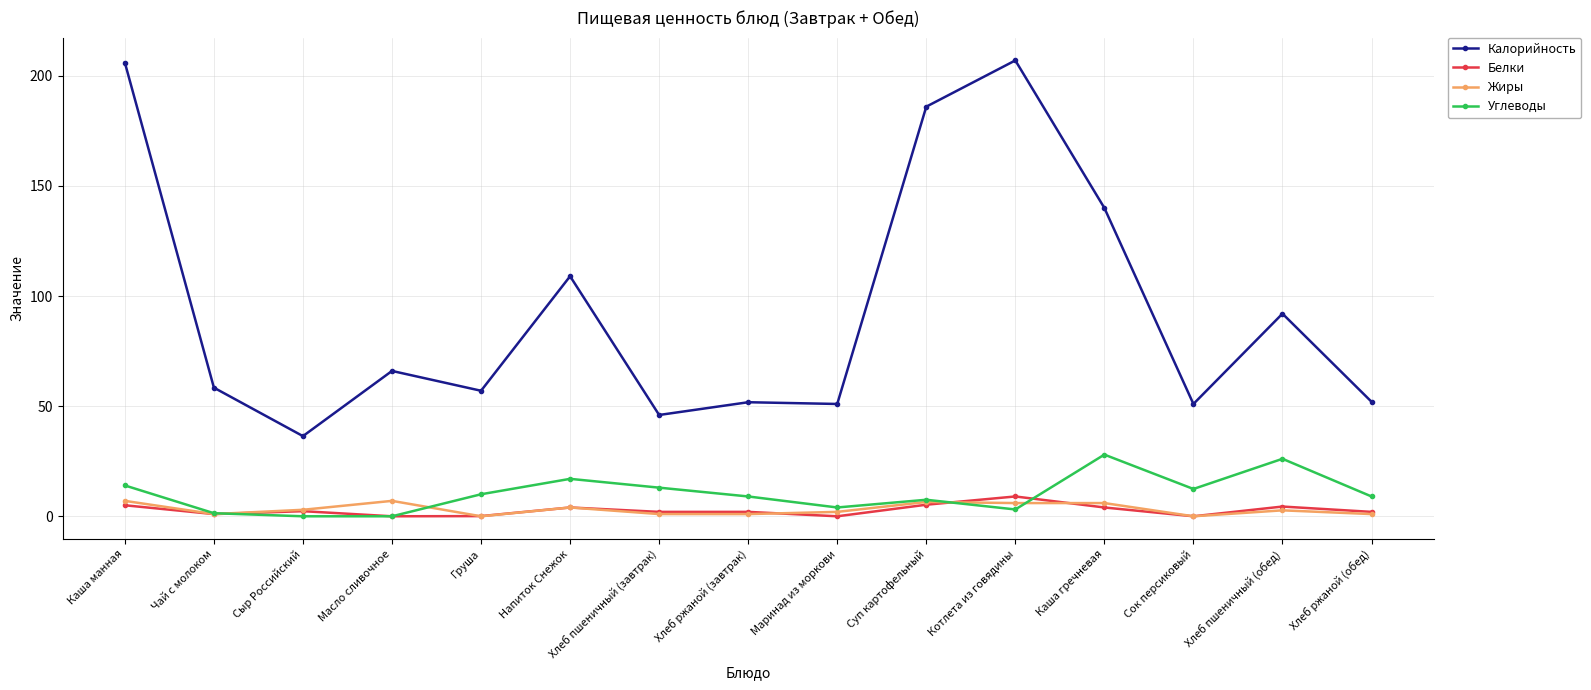

Which series has the largest total across all categories?

Калорийность